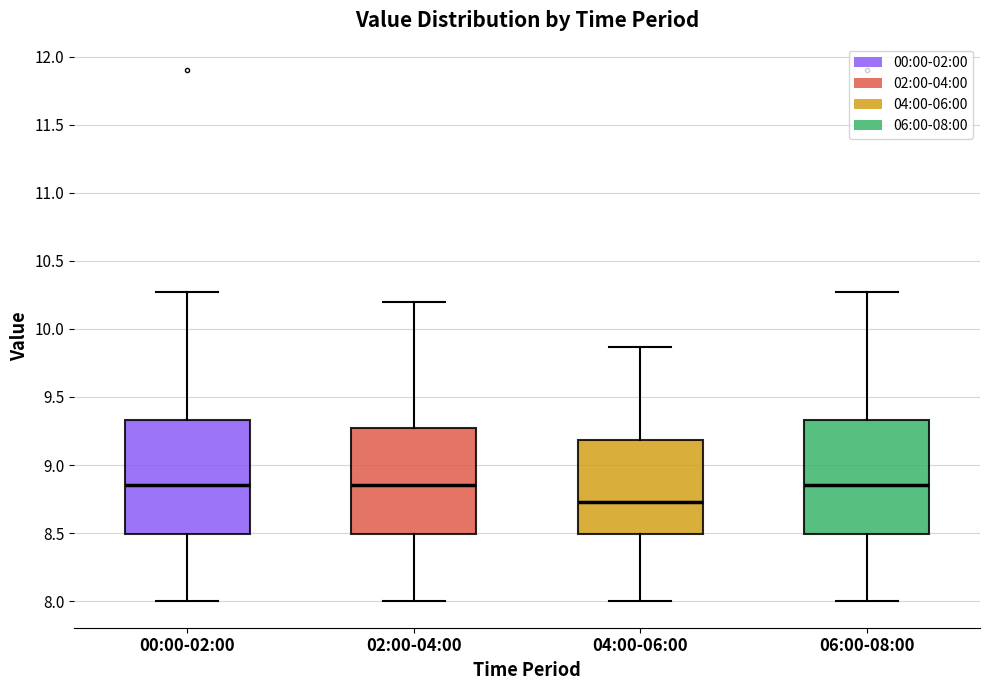

Reading left to right, transcribe this box plot: for each box, give where its median line is, the range the box spans, and where its two whiskers end, as read against the y-axis. The values are not printed on the chart, so give them approximately, as read against the axis.

00:00-02:00: median 8.85, box 8.50 to 9.35, whiskers 8.00 to 10.25
02:00-04:00: median 8.85, box 8.50 to 9.25, whiskers 8.00 to 10.20
04:00-06:00: median 8.75, box 8.50 to 9.20, whiskers 8.00 to 9.85
06:00-08:00: median 8.85, box 8.50 to 9.35, whiskers 8.00 to 10.25